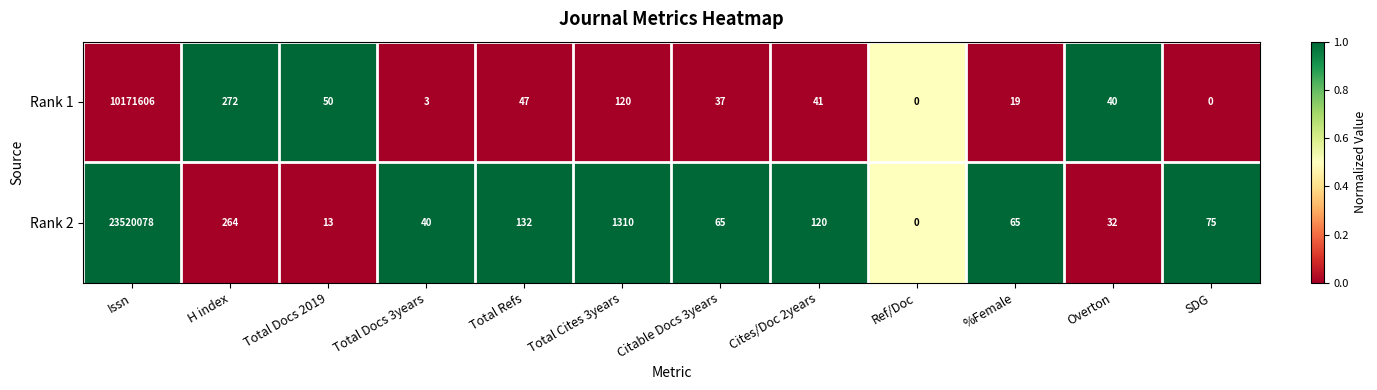

Which series has the widest spread of values?

Rank 2